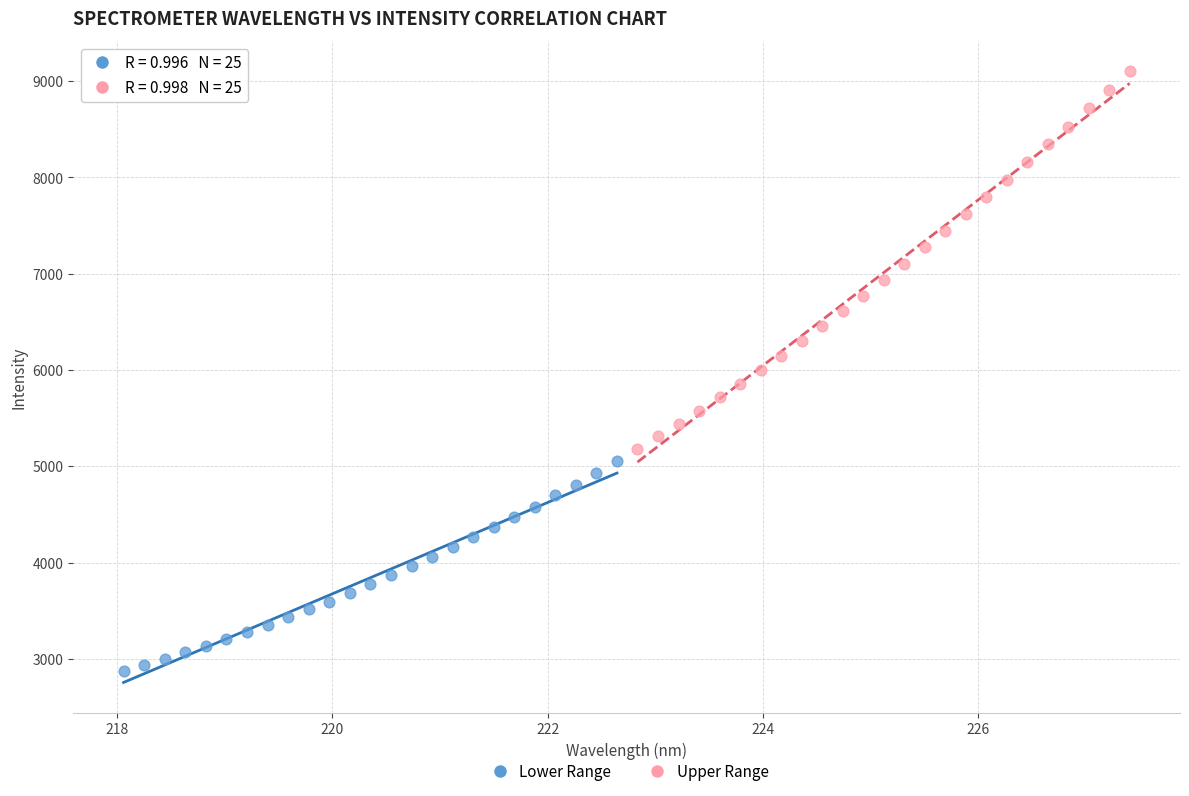

Which series has the widest spread of Y values?

Upper Range